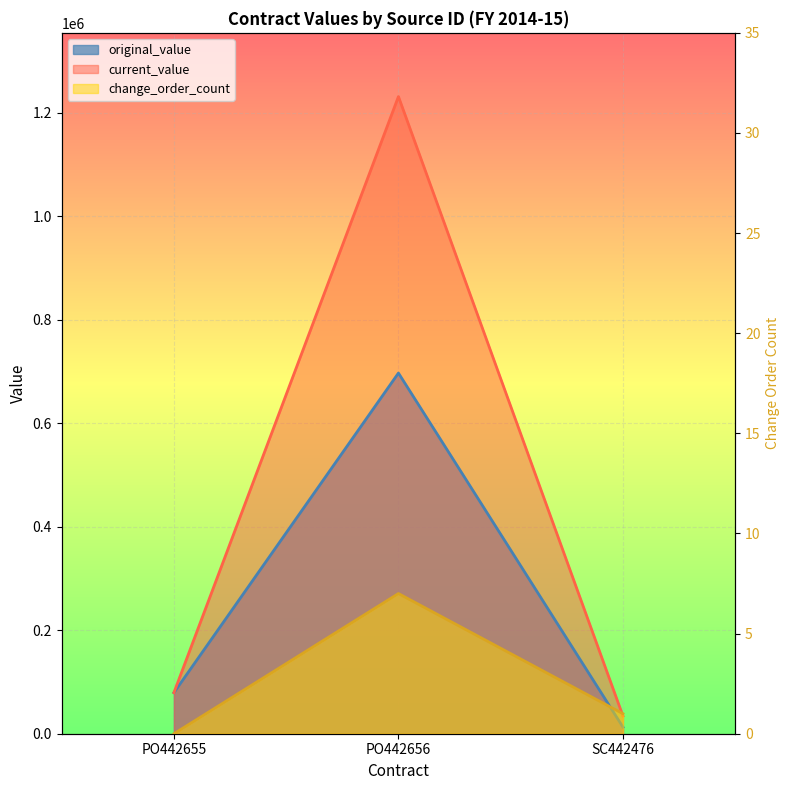

At which category is the sum across all series the highest?

PO442656